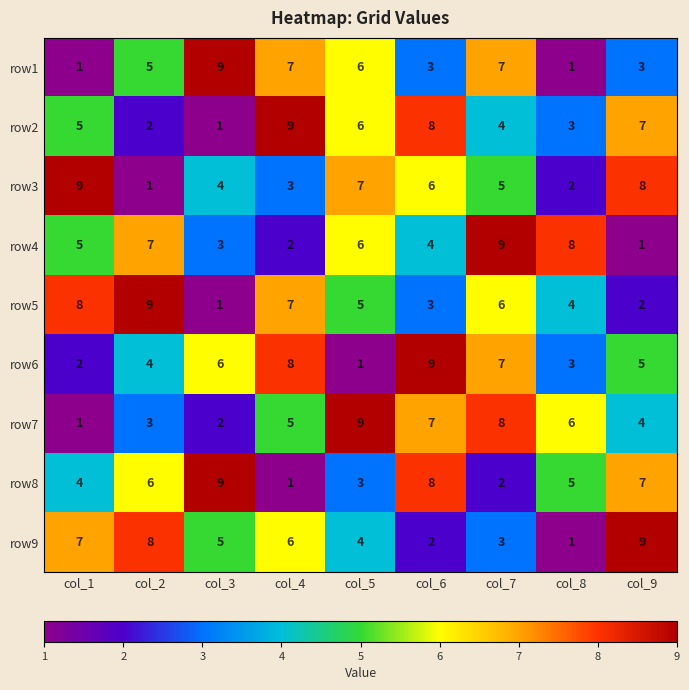

What is the difference between the second highest and second lowest values in the row5 series?

6